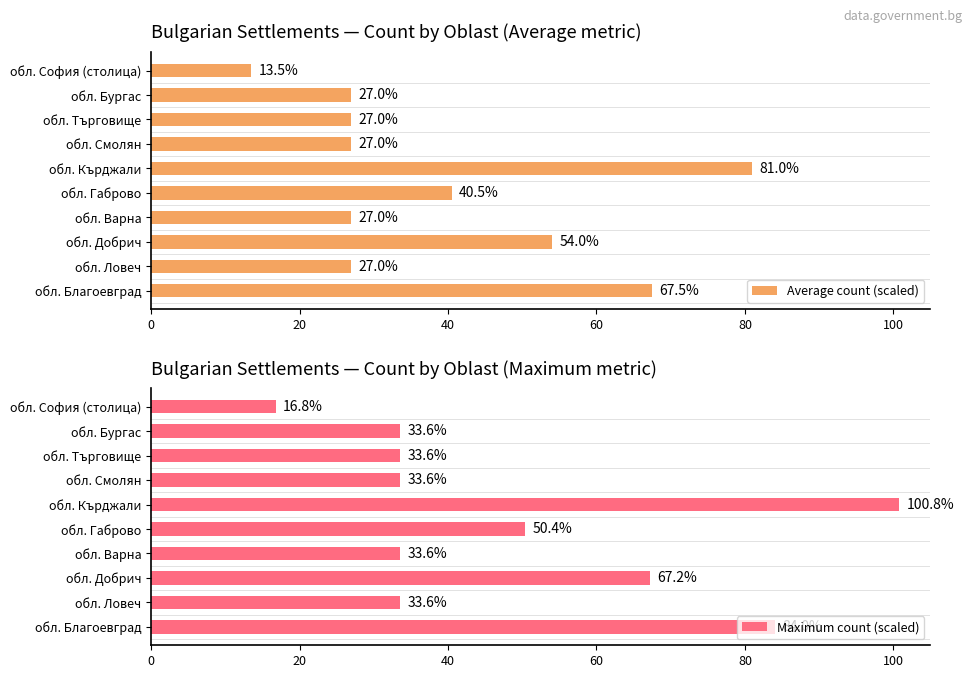

At how many categories does at least one series exceed 78?

2